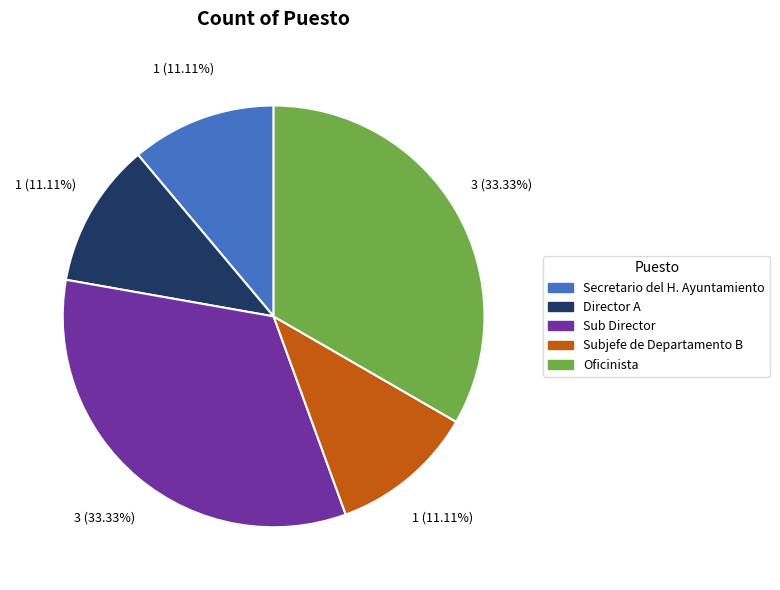

Does any single category account for the majority?

No